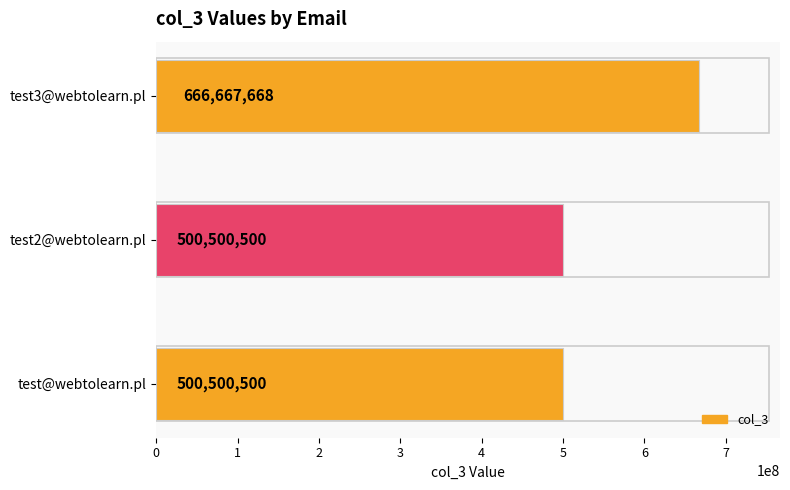

The value at test2@webtolearn.pl is 500500500. True or false?

True